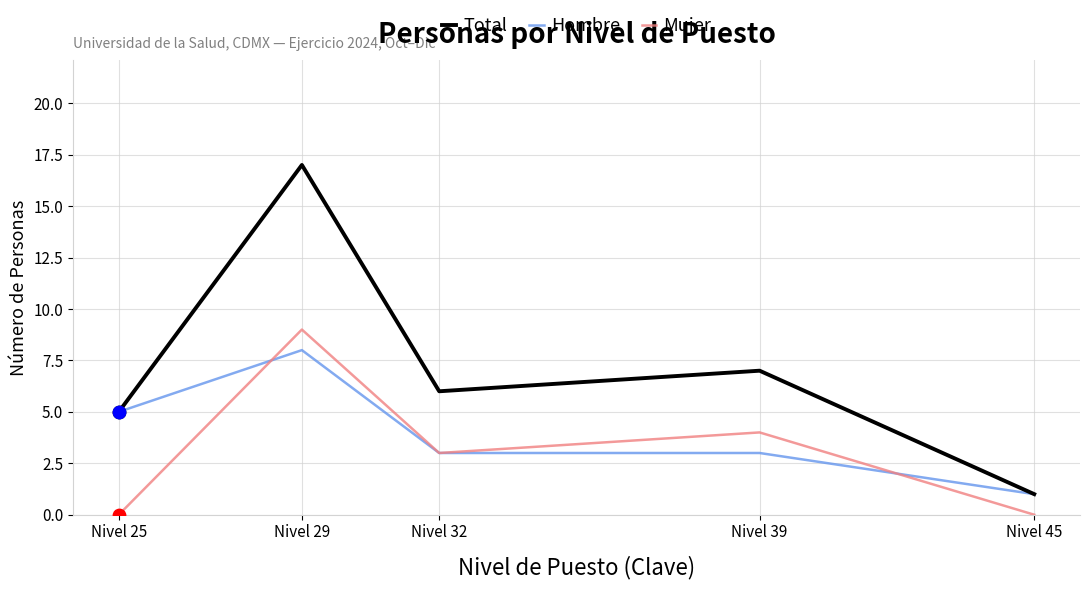

What are all the series names shown in the legend?

Total, Hombre, Mujer